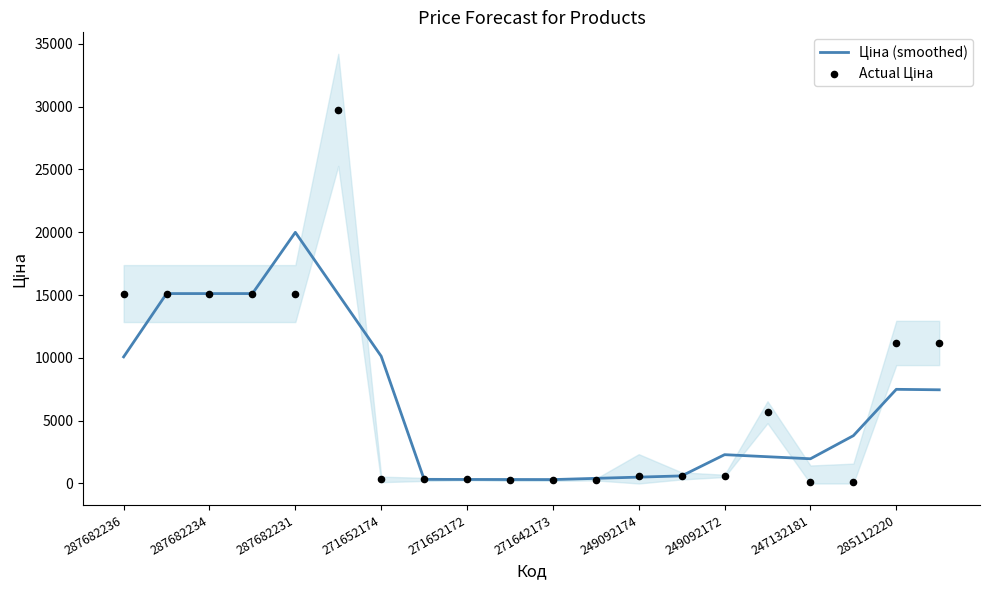

Which series contains the highest Y value?

Actual Ціна